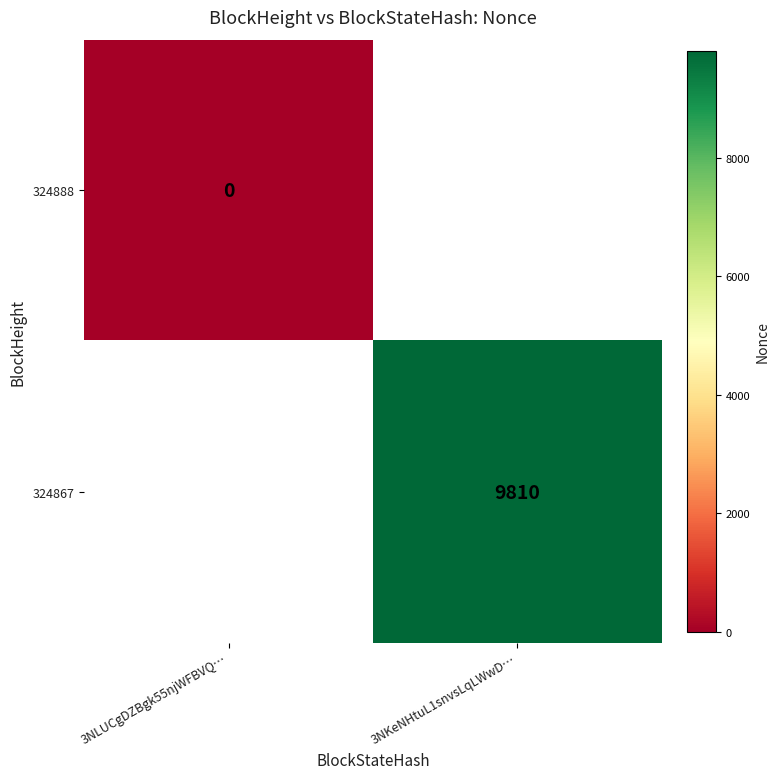

At how many categories does at least one series exceed 2614?

1